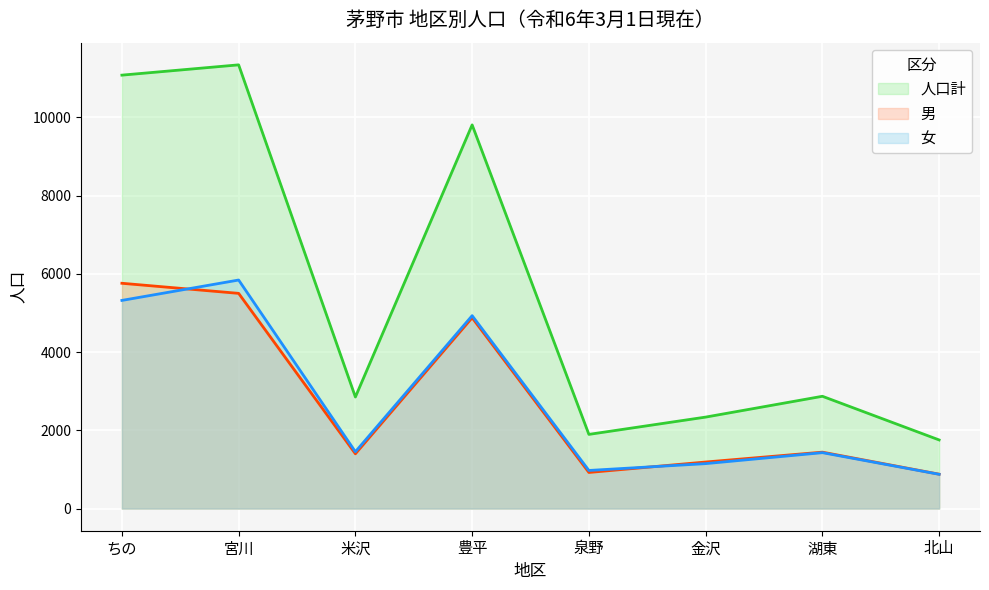

Reading left to right, what are all the values shown in this chart?

人口計: 11076	11339	2850	9805	1895	2337	2869	1753
男: 5757	5499	1399	4876	922	1189	1441	878
女: 5319	5840	1451	4929	973	1148	1428	875